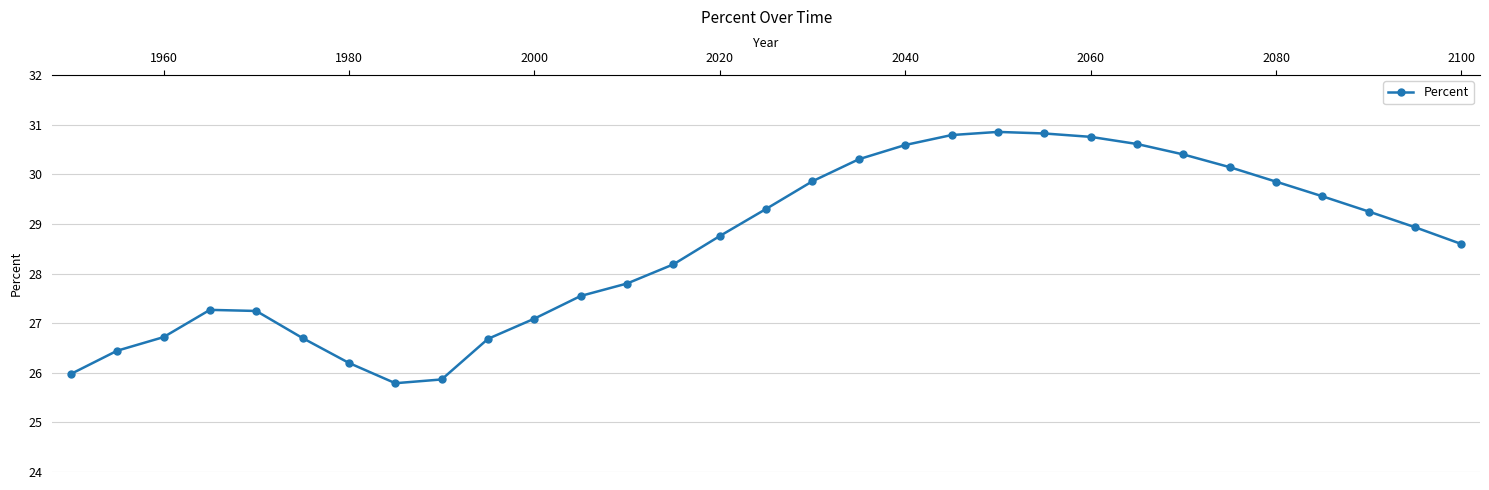

True or false: there are more than 1 points higher than both neighbors.

True